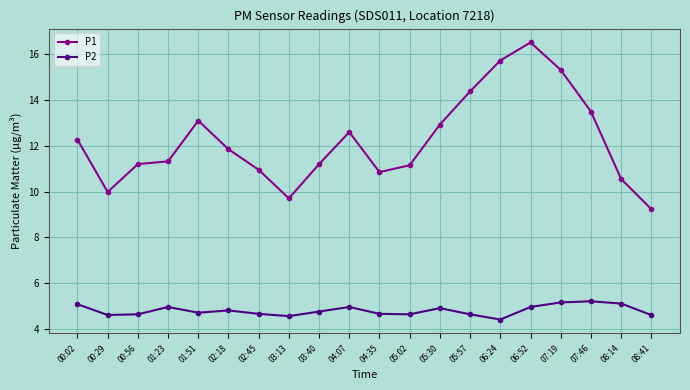

True or false: P1 and P2 intersect in this chart.

False